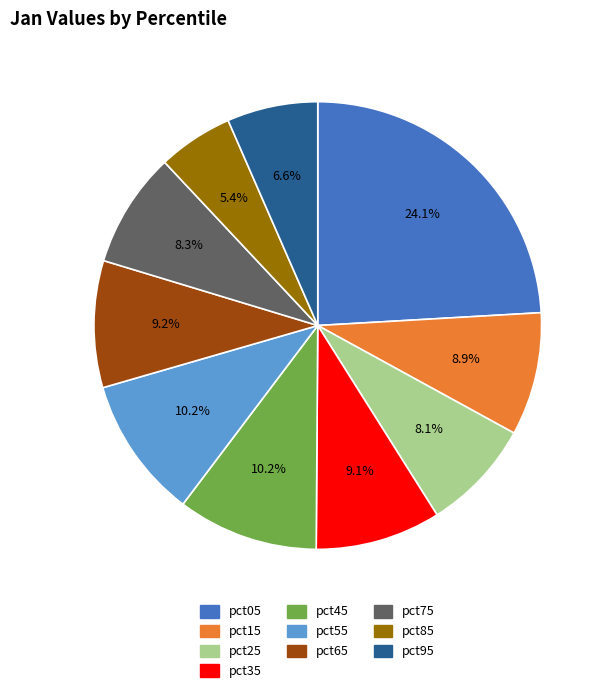

What percentage is the pct15 slice, to the nearest percent?

9%